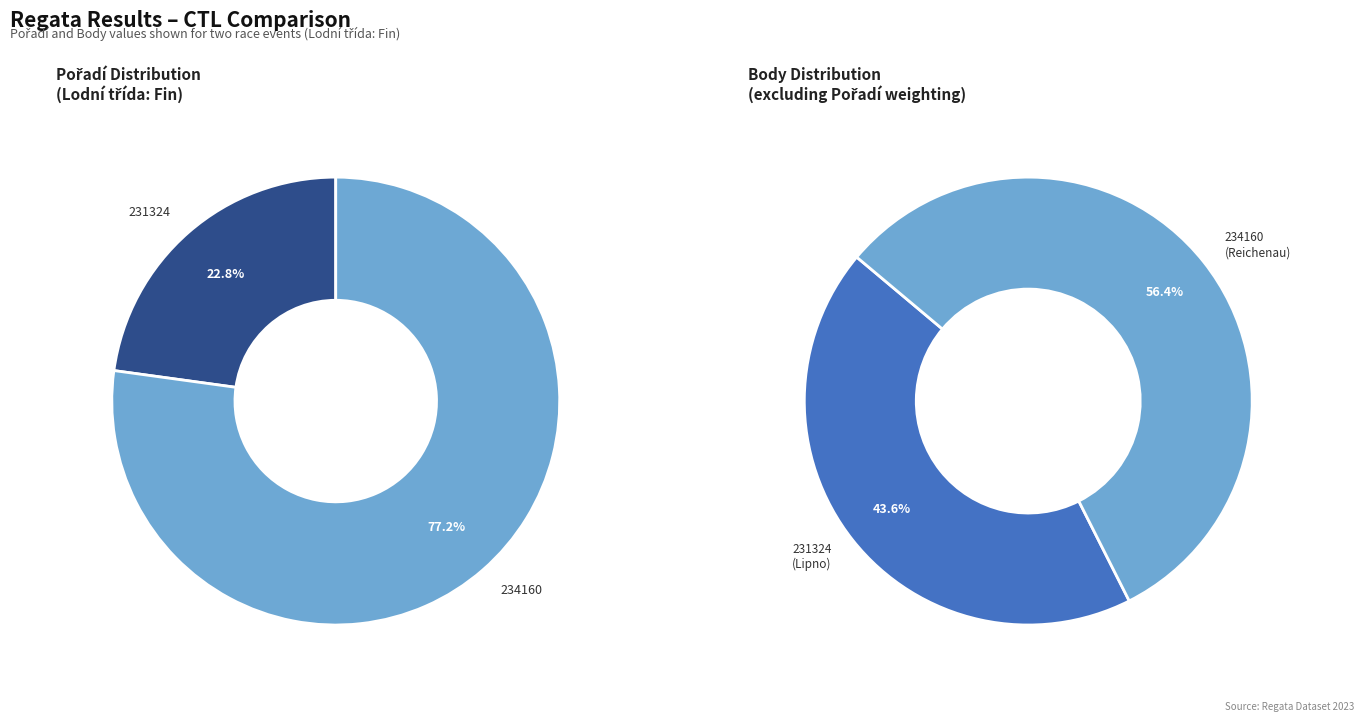

How many slices are in this pie chart?

2